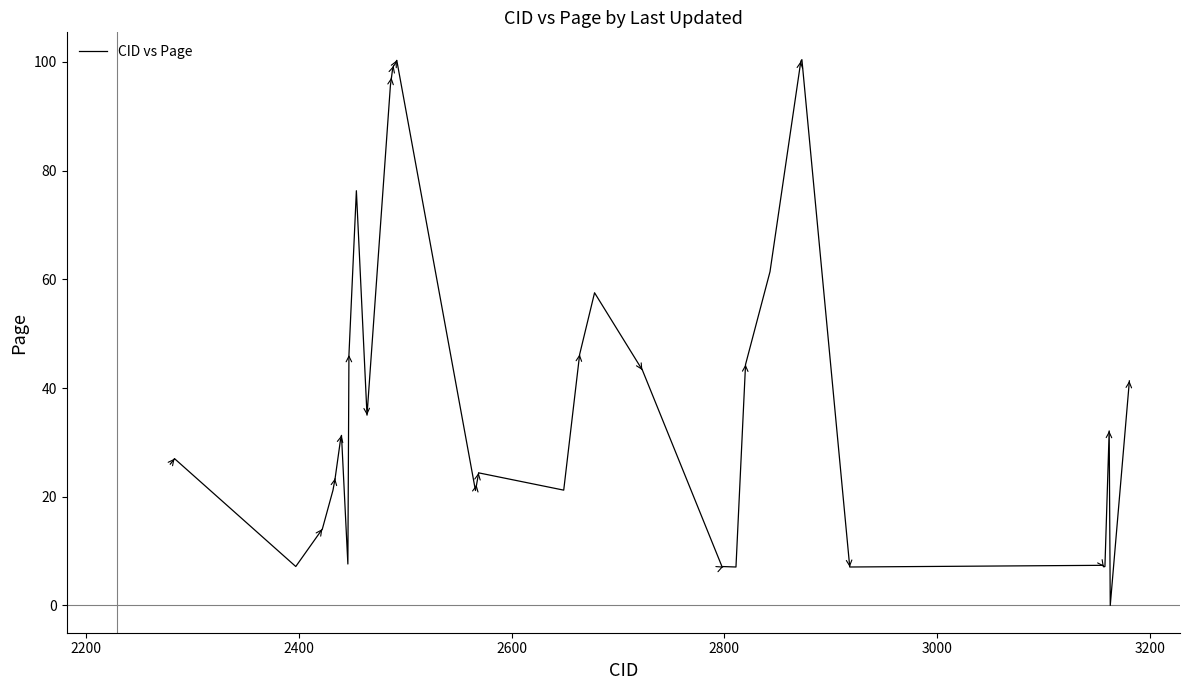

What is the maximum value shown in the chart?

100.4